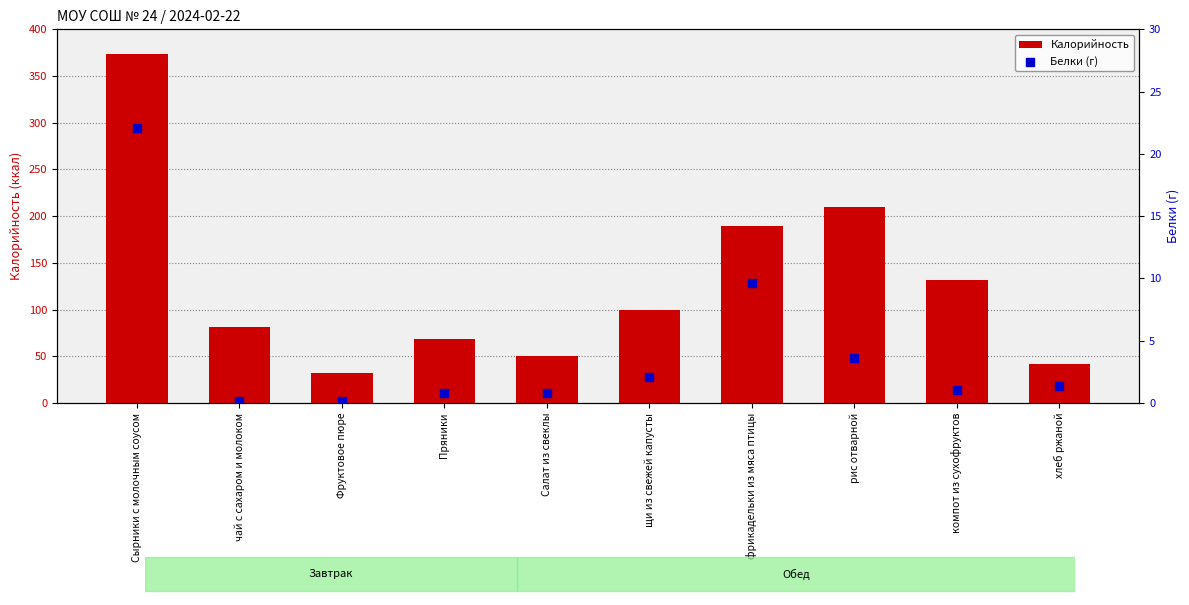

At which category is the sum across all series the highest?

Сырники с молочным соусом